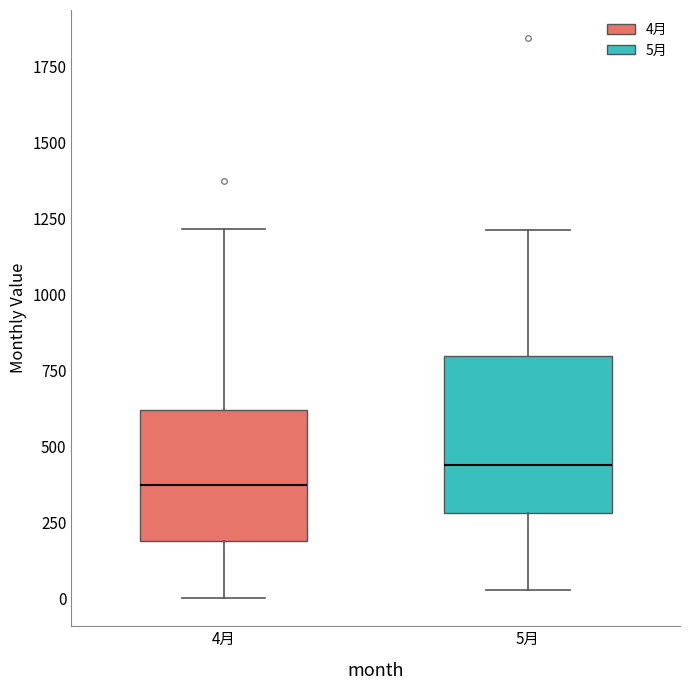

Reading left to right, read every box against the y-axis: the position of its median line, the range the box covers, and the ends of its whiskers. The values are not printed on the chart, so give them approximately, as read against the axis.

4月: median 350, box 200 to 600, whiskers 0 to 1200
5月: median 450, box 300 to 800, whiskers 50 to 1200